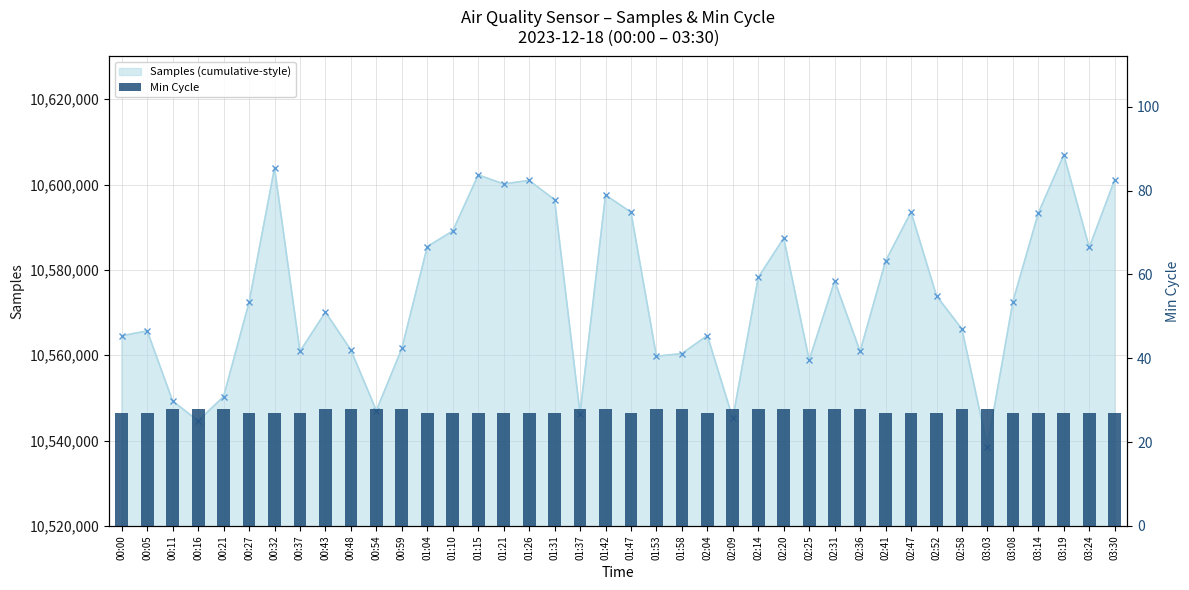

What is the value of the 21st bar from the left?

27